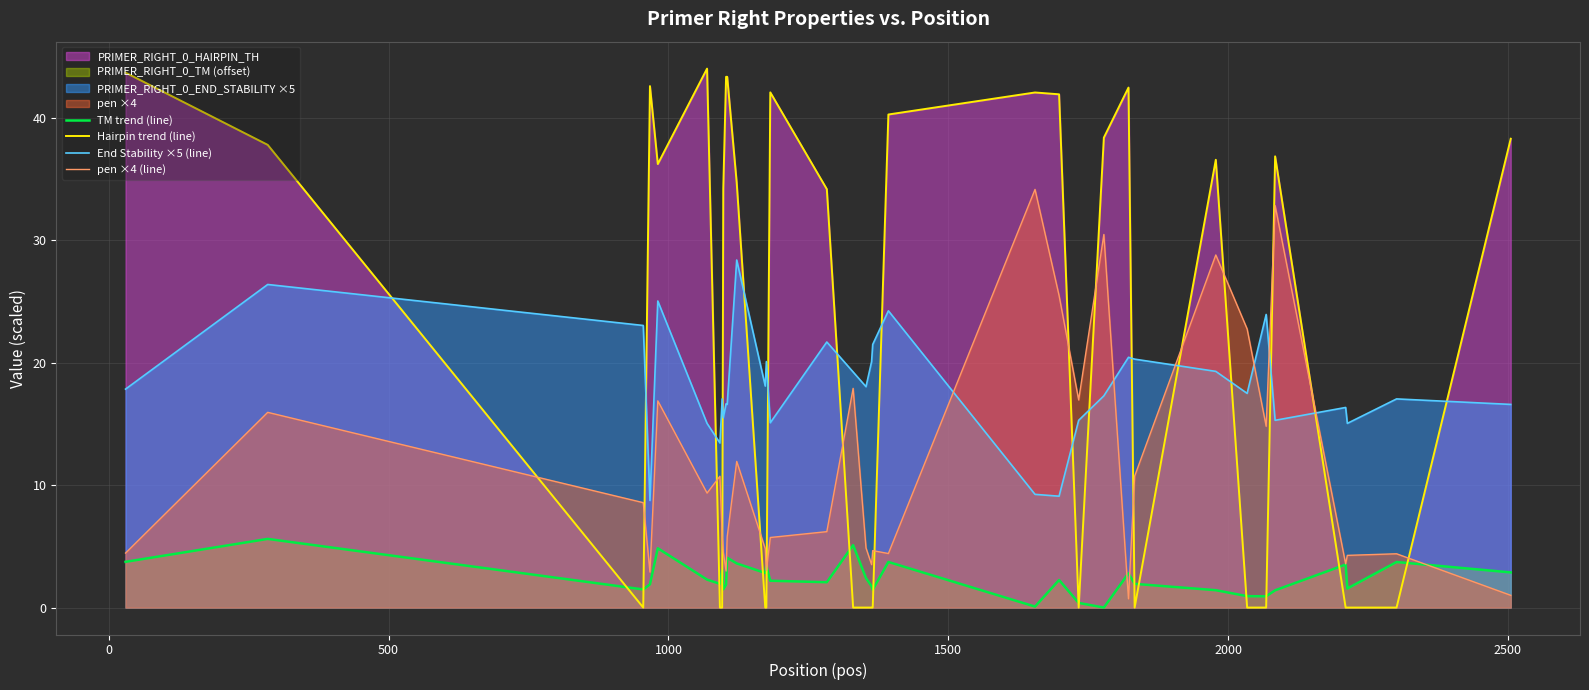

Which series has the widest spread of values?

Hairpin trend (line)